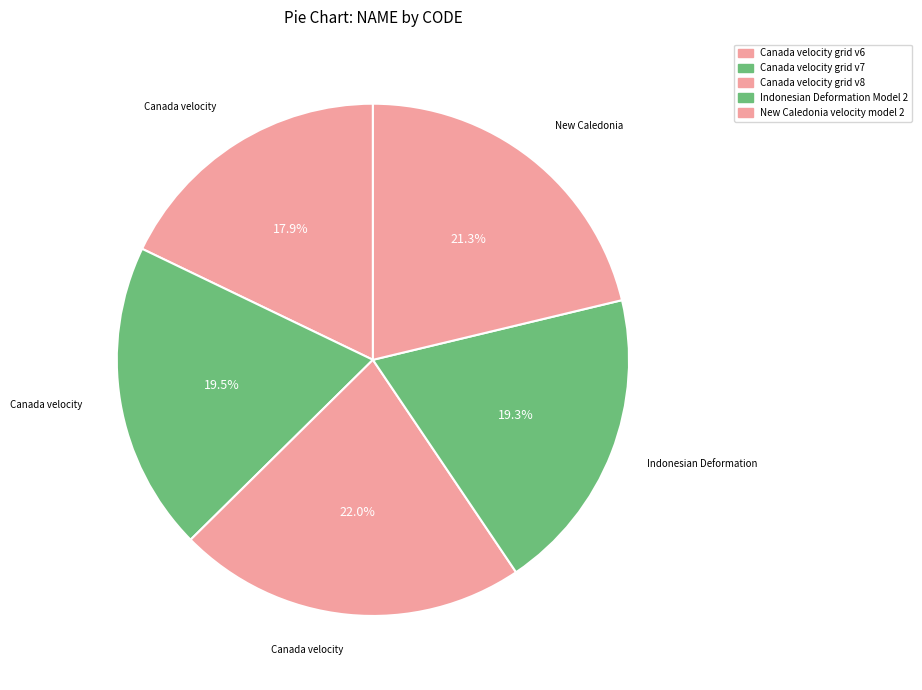

How many slices are in this pie chart?

5